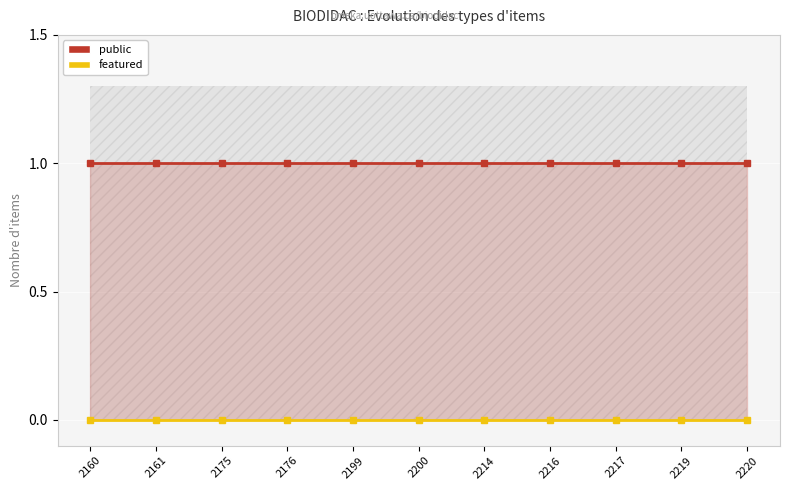

Between 2220 and 2219, which is larger?

2220